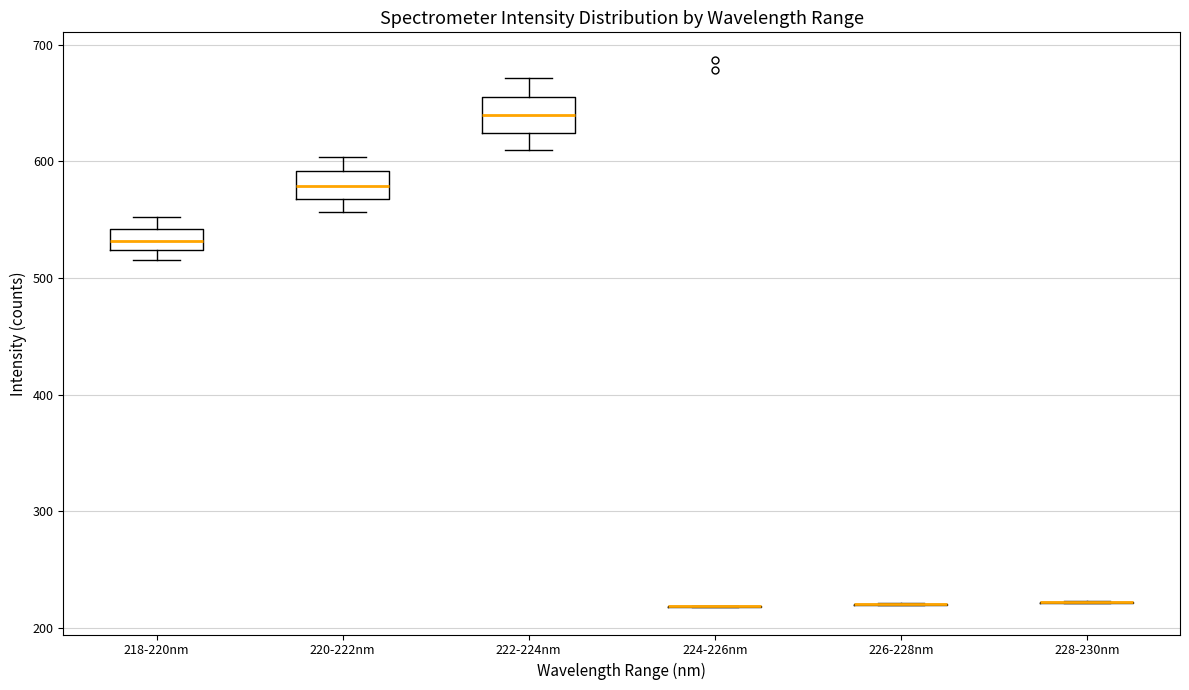

Reading left to right, read every box against the y-axis: the position of its median line, the range the box covers, and the ends of its whiskers. The values are not printed on the chart, so give them approximately, as read against the axis.

218-220nm: median 530, box 520 to 540, whiskers 520 (just below the box's lower edge) to 550
220-222nm: median 580, box 570 to 590, whiskers 560 to 600
222-224nm: median 640, box 620 to 650, whiskers 610 to 670
224-226nm: box collapsed to a line at 220, whiskers 220 to 220
226-228nm: box collapsed to a line at 220, whiskers 220 to 220
228-230nm: box collapsed to a line at 220, whiskers 220 to 220